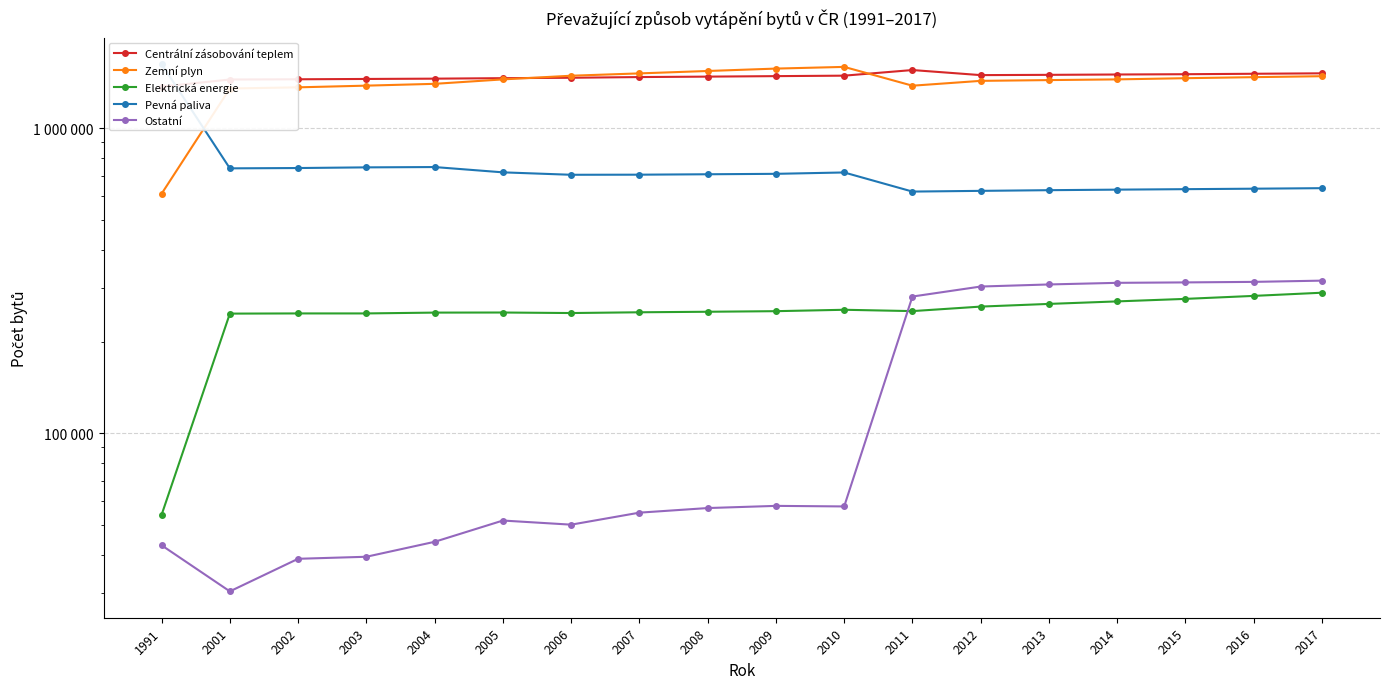

At how many categories does at least one series exceed 1556835?

3